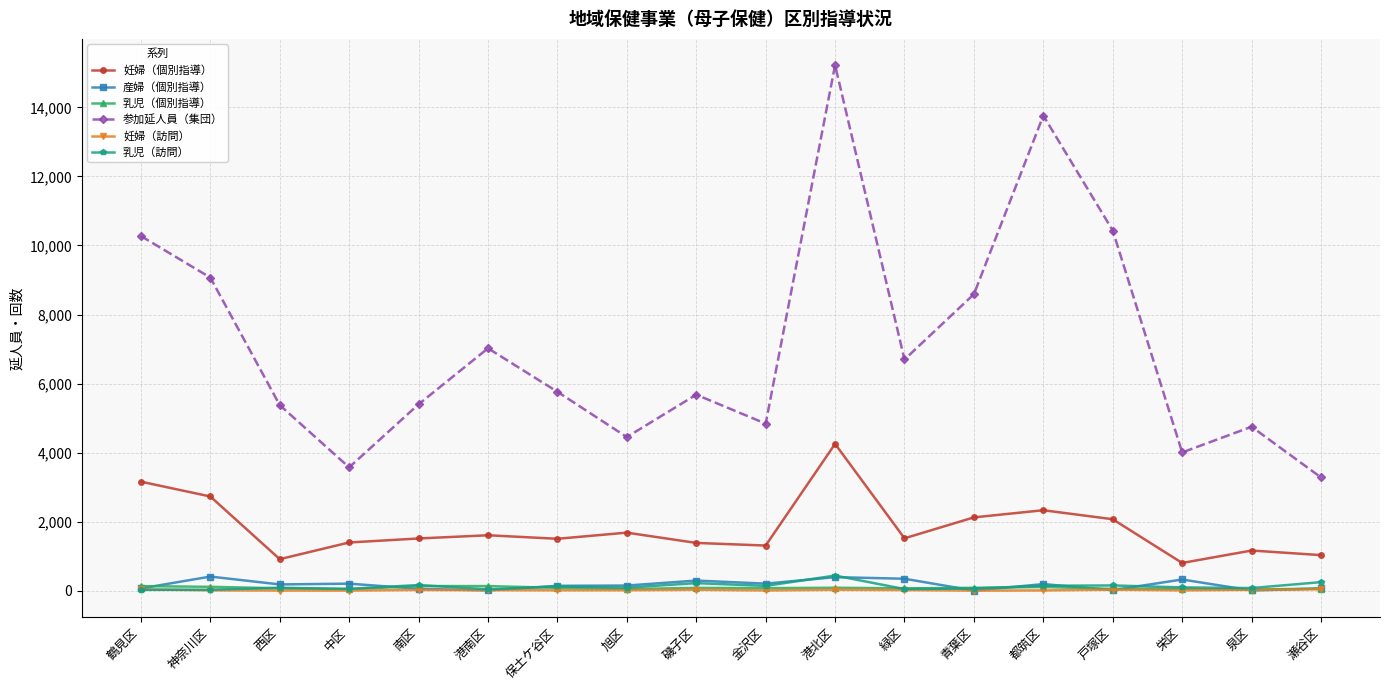

True or false: 参加延人員（集団） and 妊婦（訪問） cross at least once.

False